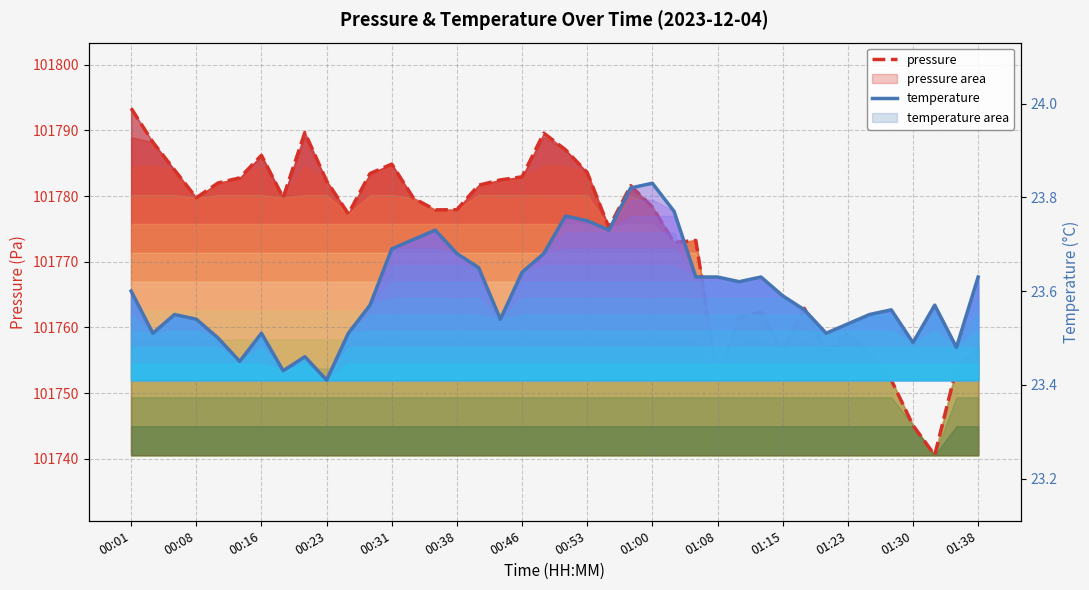

What is the sum of all temperature values?

944.0